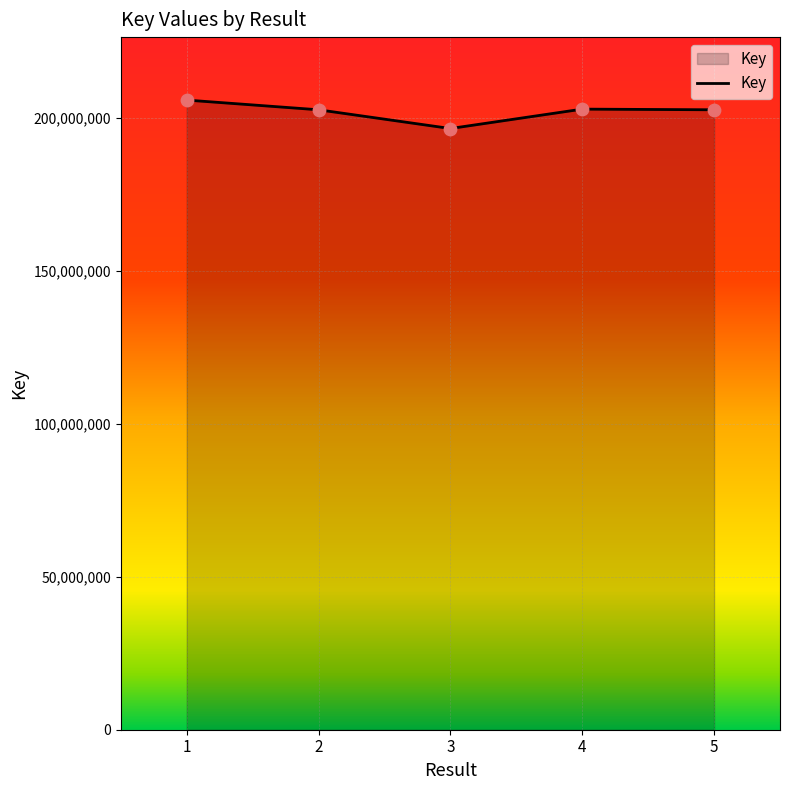

What is the ratio of the value at 1 to the value at 5?

1.0